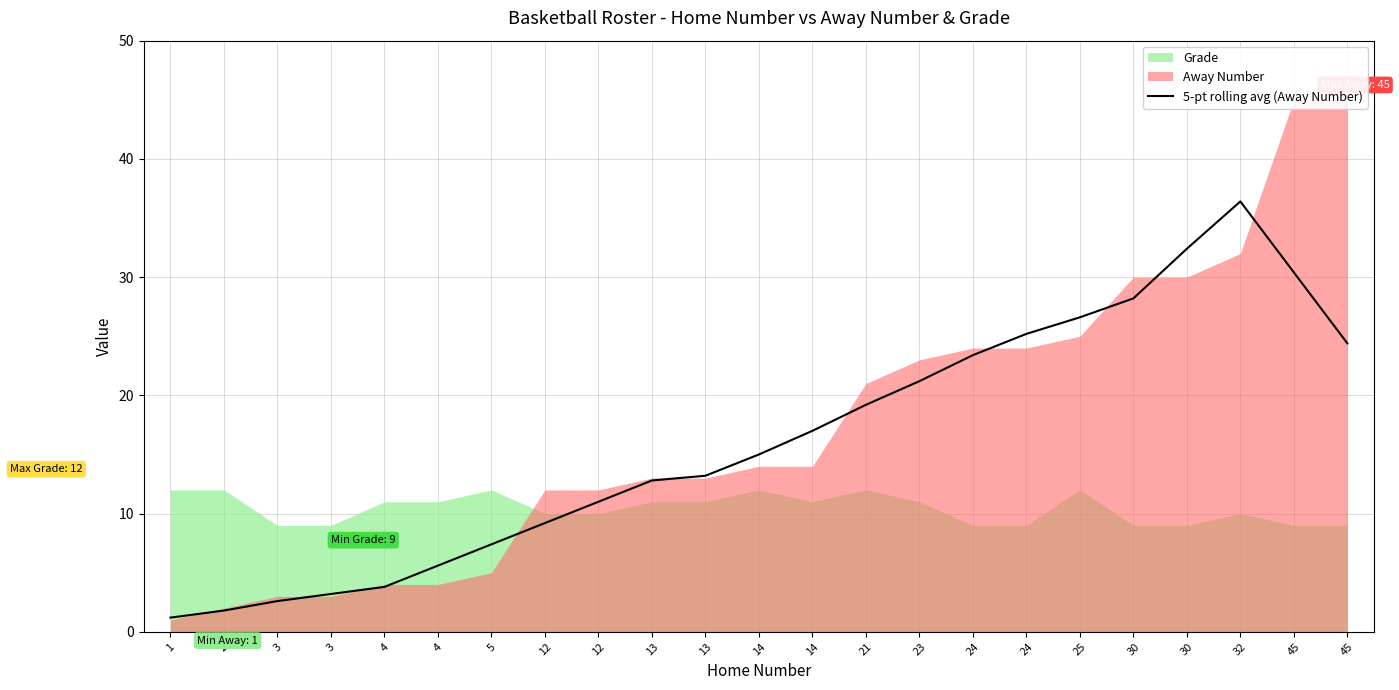

Is it true that the value at 4 is 8.9?

False